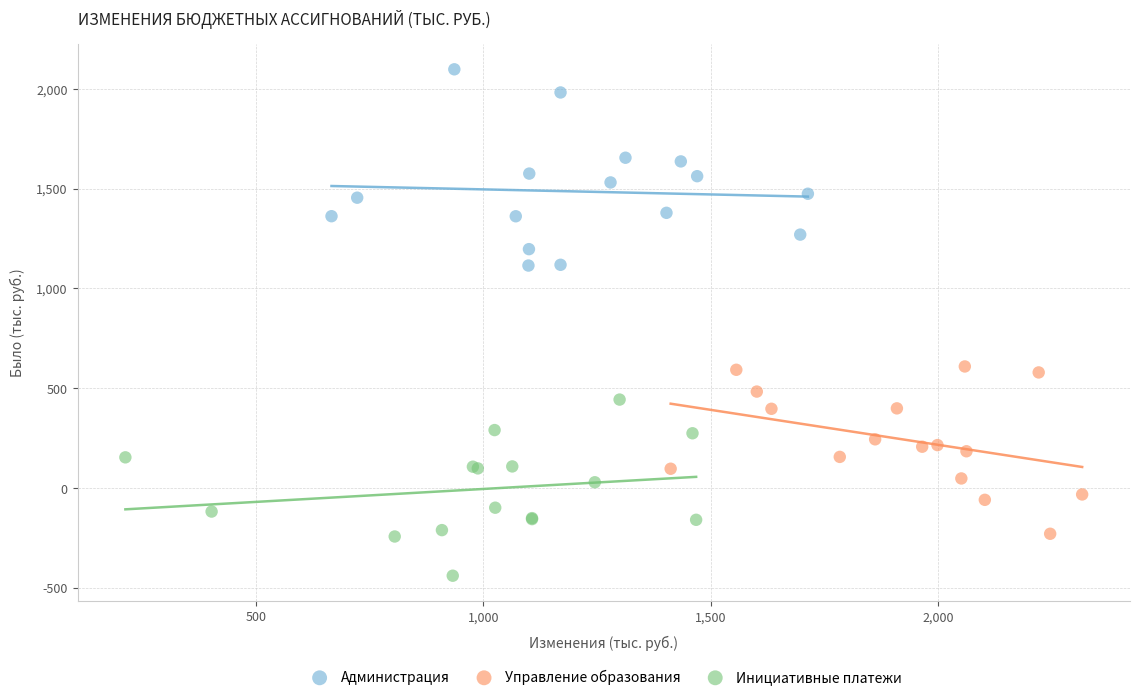

Which series reaches the minimum Y coordinate?

Инициативные платежи